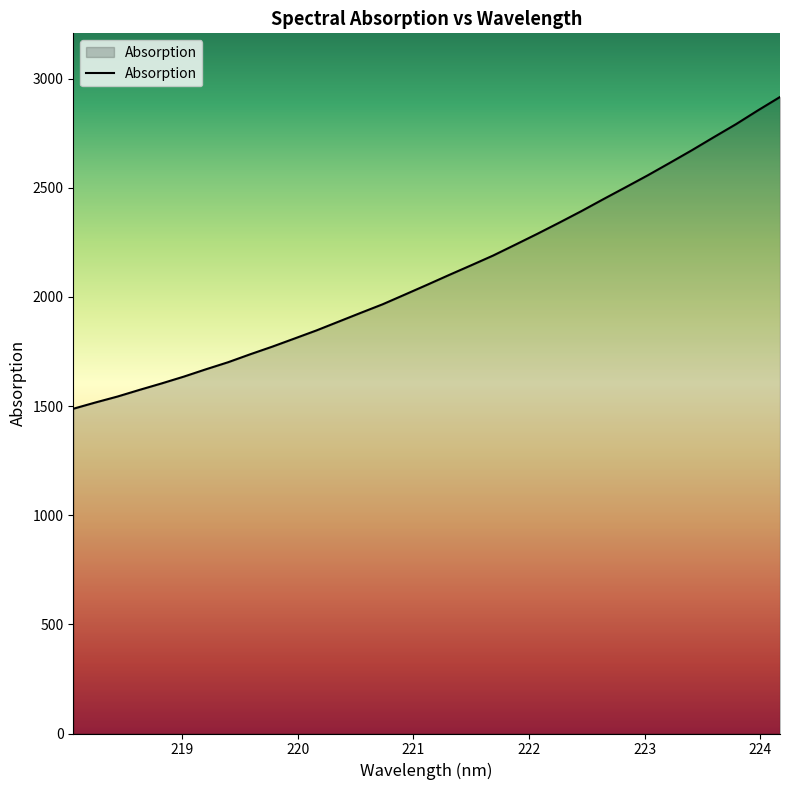

What is the difference between the maximum and minimum values?

1428.1